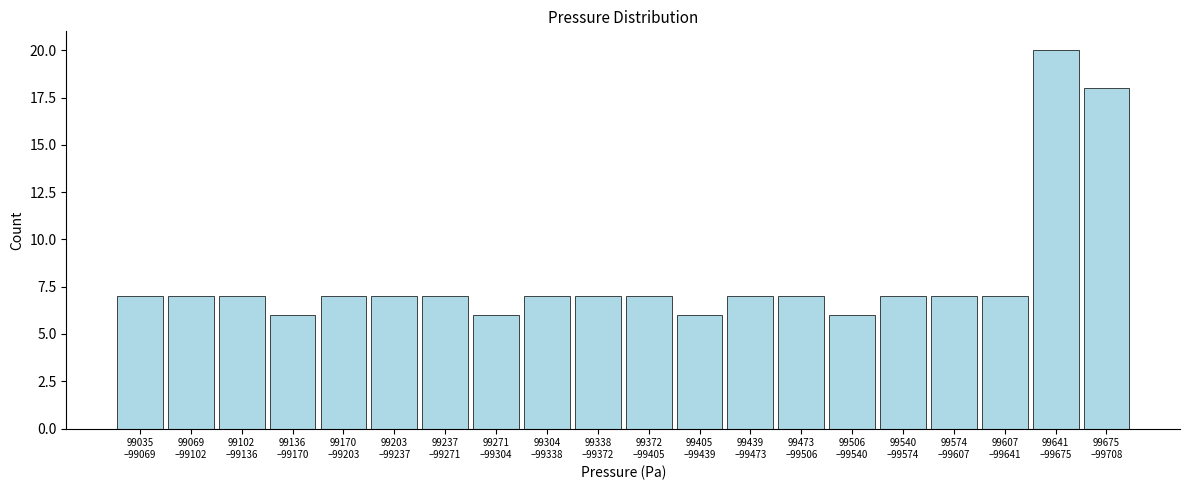

Reading left to right, what are all the values shown in this chart?

7	7	7	6	7	7	7	6	7	7	7	6	7	7	6	7	7	7	20	18